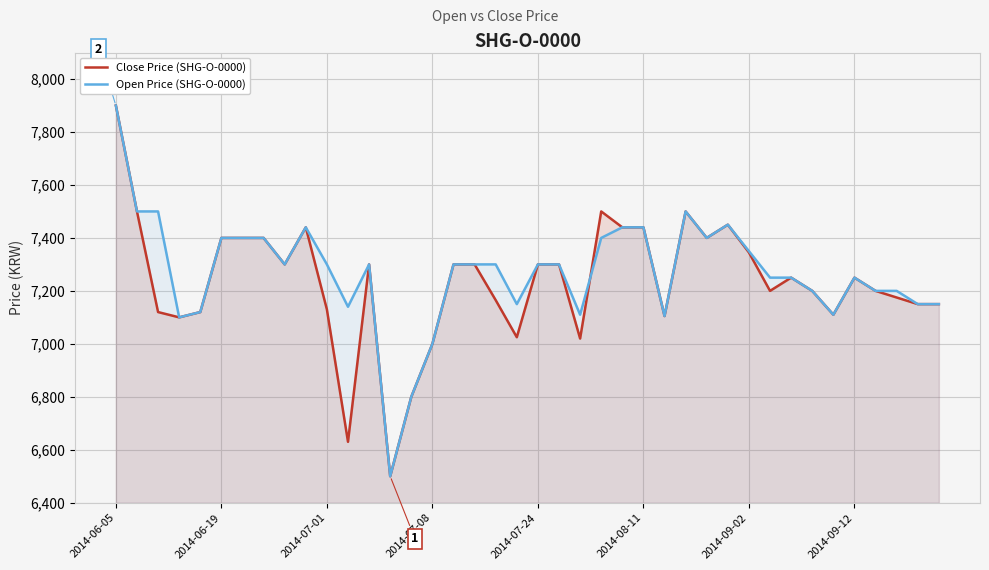

What is the sum of all Open Price (SHG-O-0000) values?

290705